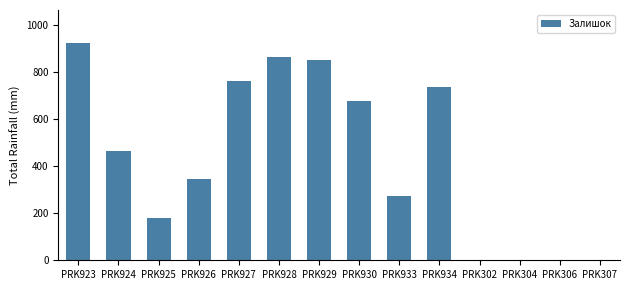

True or false: the data shows 852 at PRK929.

True